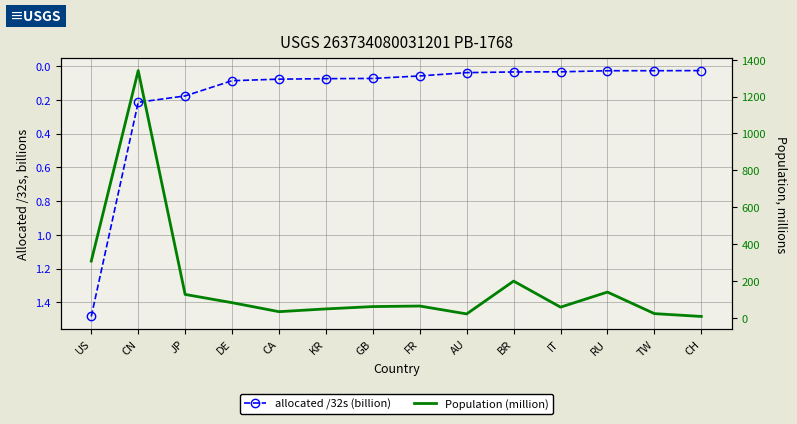

At which category does Population (million) reach its first local peak?

CN